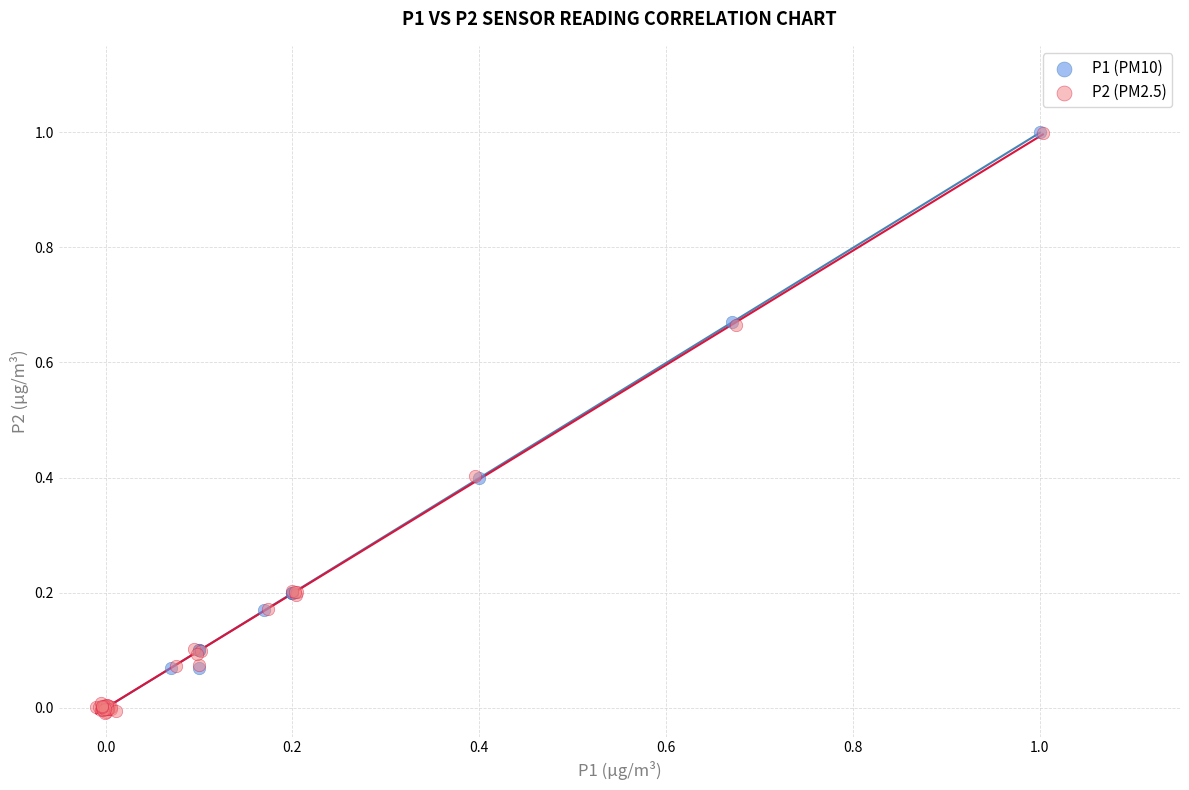

Which series has the widest spread of Y values?

P2 (PM2.5)